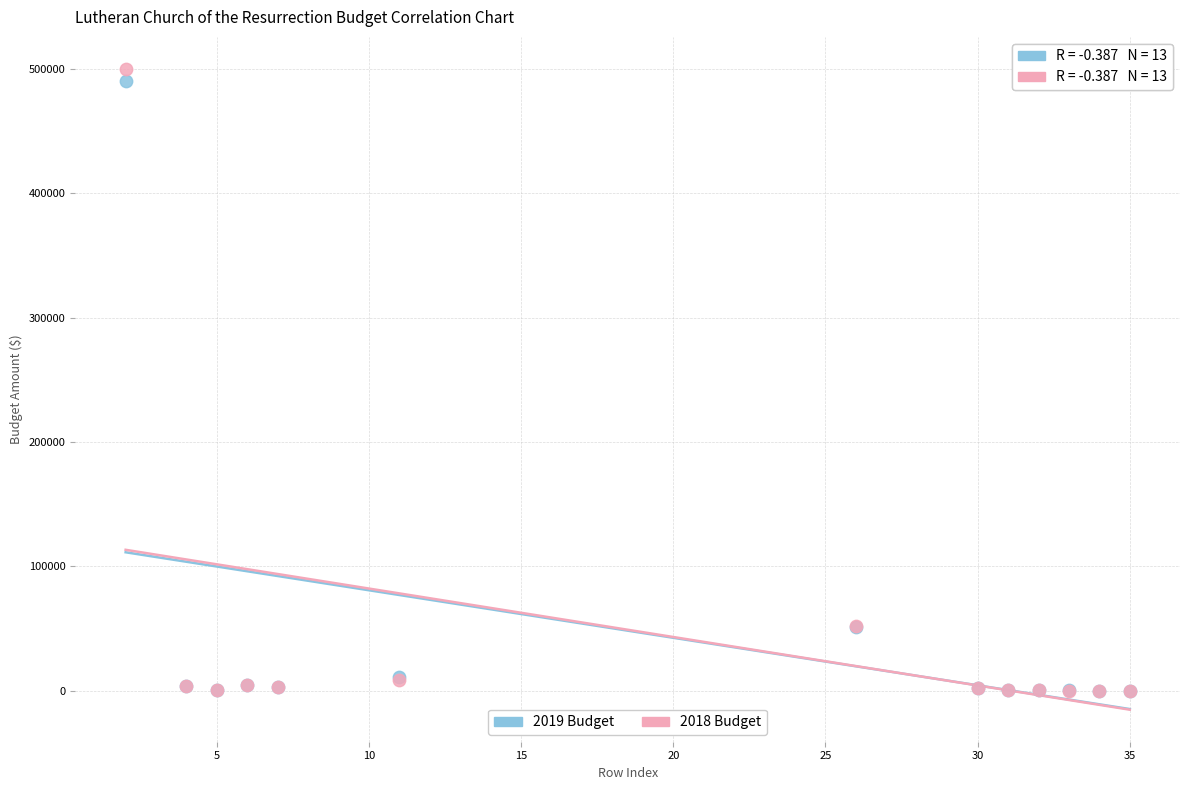

Which series reaches the maximum Y coordinate?

2018 Budget